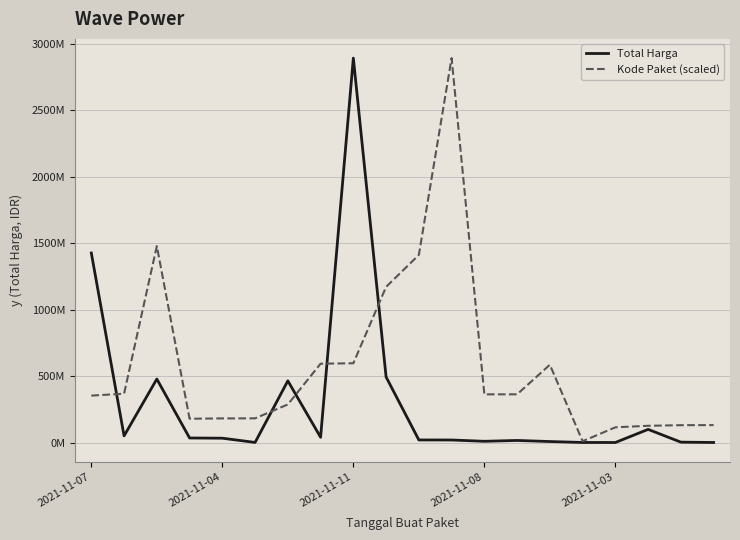

What are all the series names shown in the legend?

Total Harga, Kode Paket (scaled)